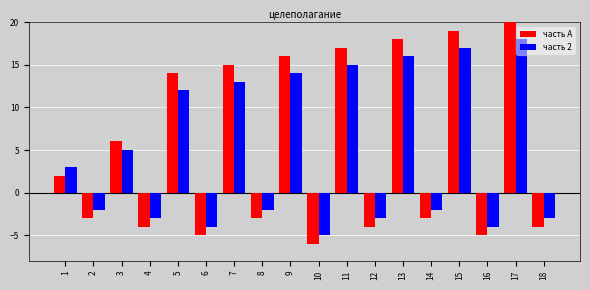

Is the value of часть 2 at 18 greater than the value of часть А at 17?

No